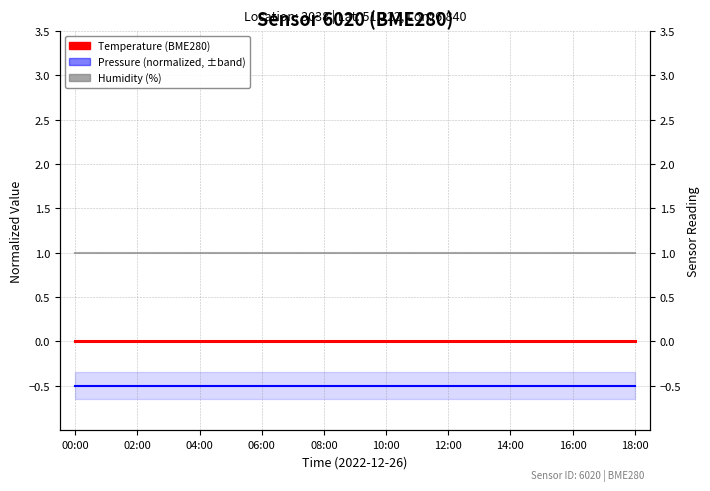

The Temperature (BME280) series shows 0.0 at 02:00. True or false?

True